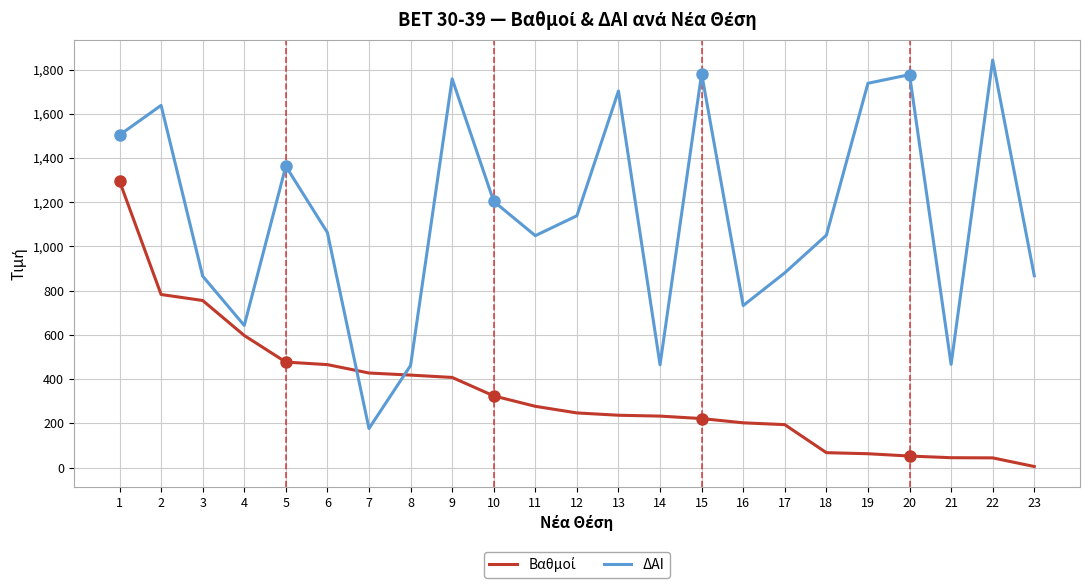

Which series has the widest spread of values?

ΔΑΙ